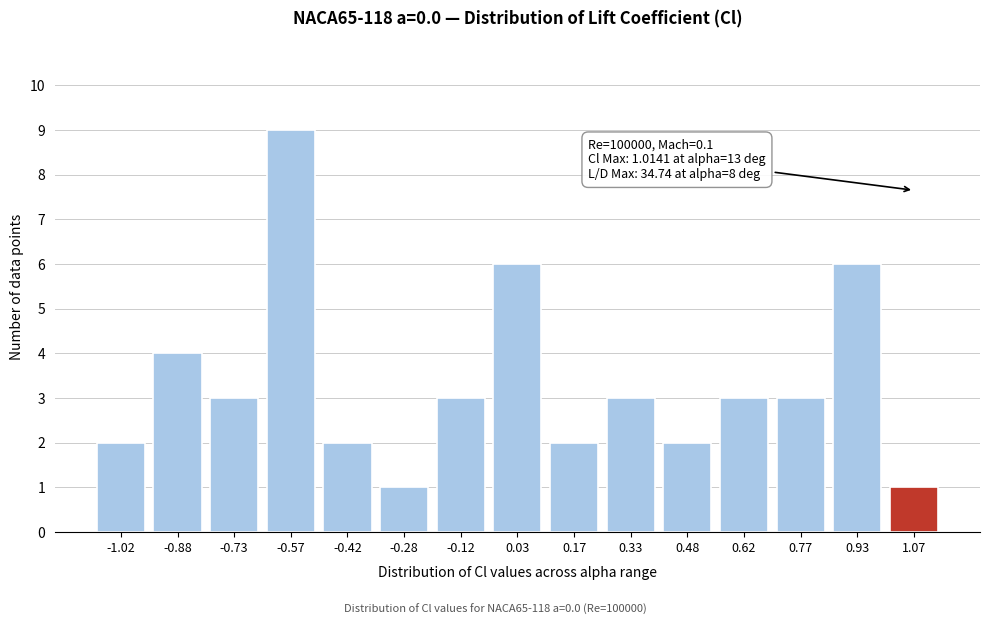

Reading left to right, what are all the values shown in this chart?

2	4	3	9	2	1	3	6	2	3	2	3	3	6	1